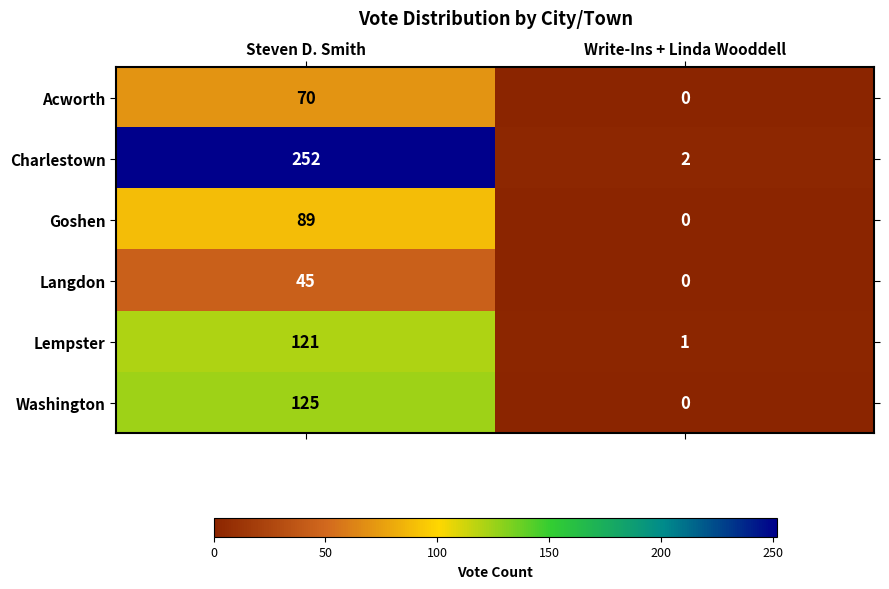

At which category does the chart reach its peak across all series?

Steven D. Smith